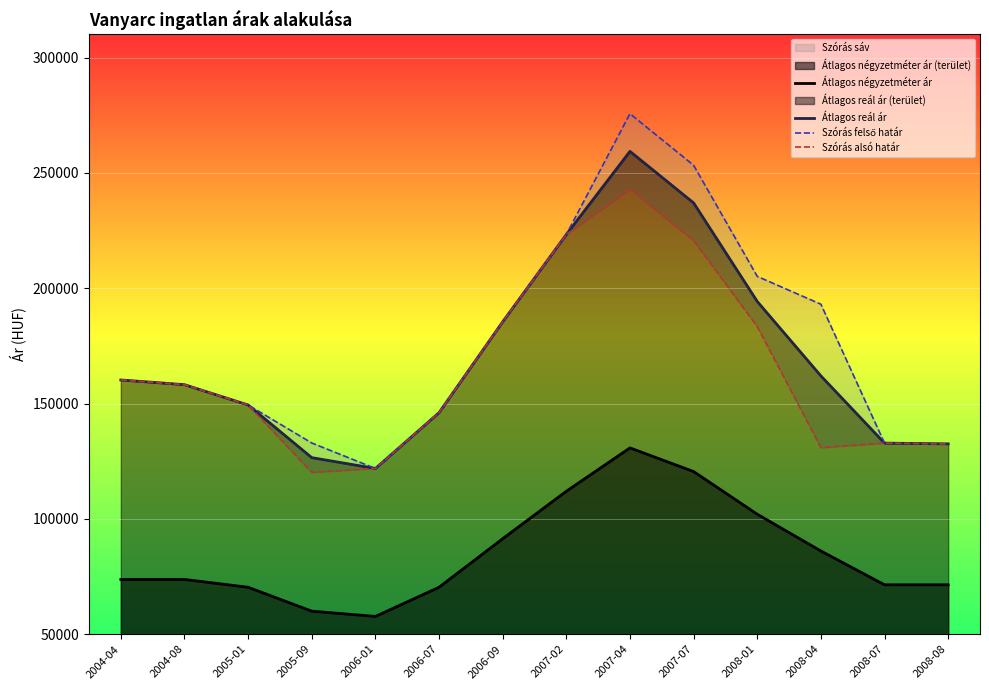

What is the average value of the Átlagos reál ár series?

170626